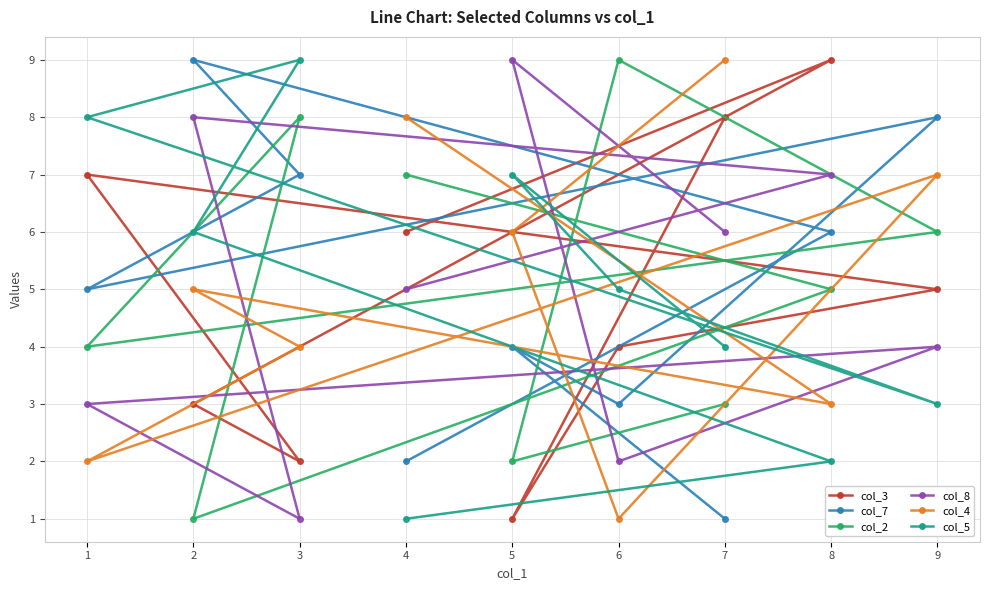

Which series ends up on top after the final intersection of col_4 and col_5?

col_4